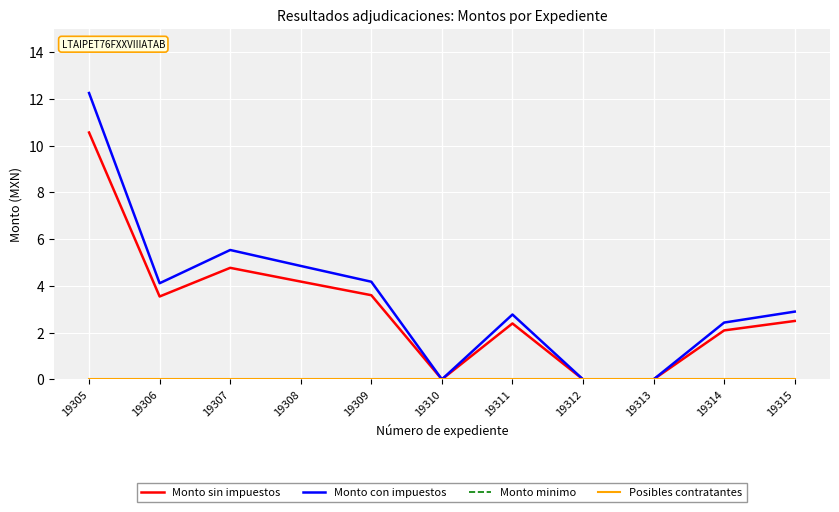

How many interior local peaks does the Monto con impuestos series have?

2